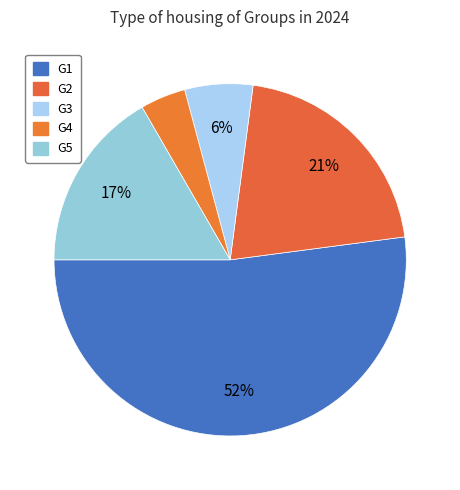

Is it true that G4 is 14% of the pie?

False